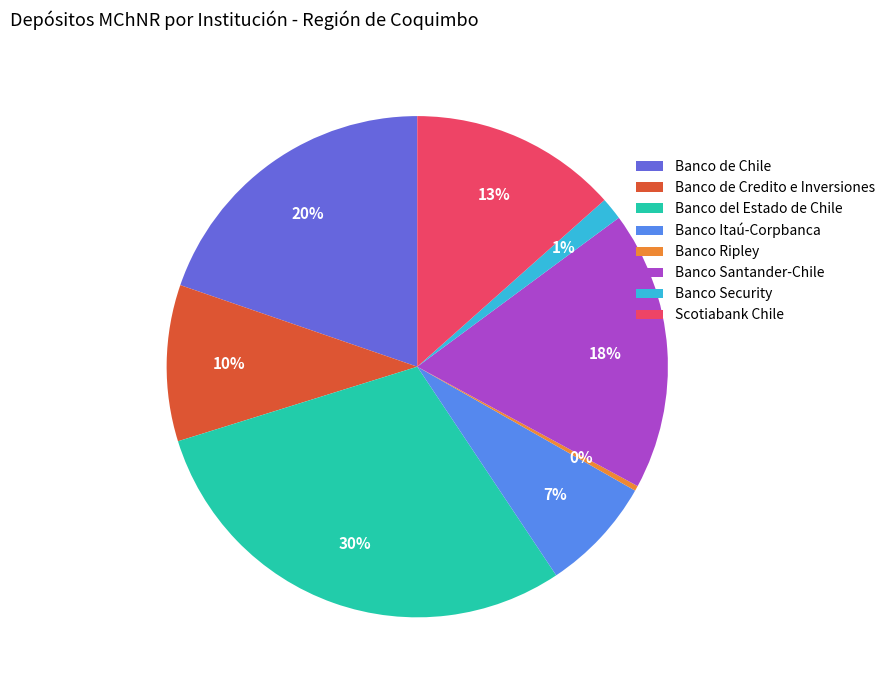

Is there any slice that represents more than half of the pie?

No